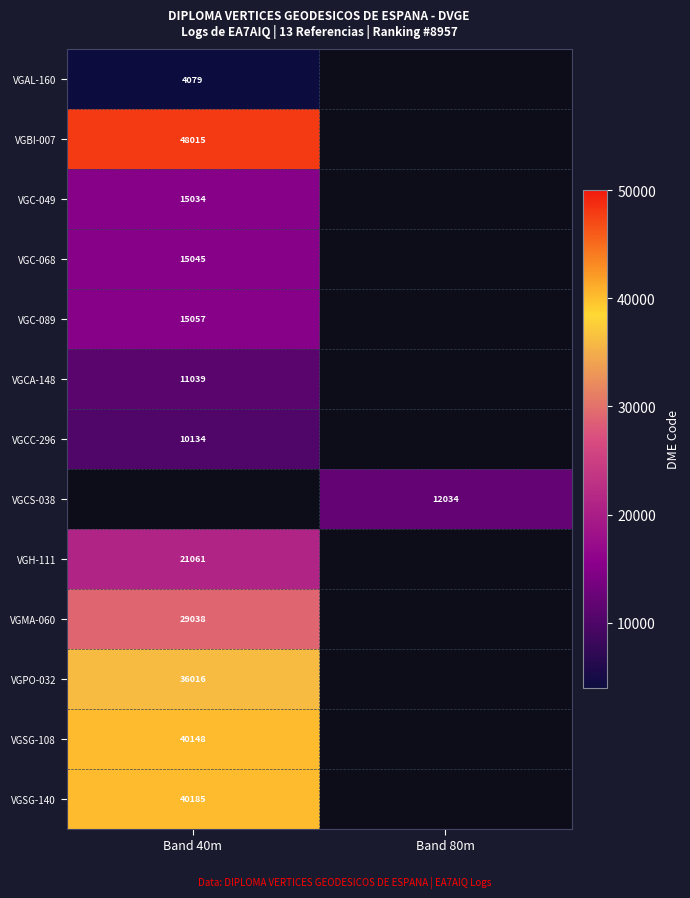

True or false: VGBI-007 has a value of 25034 at Band 40m.

False